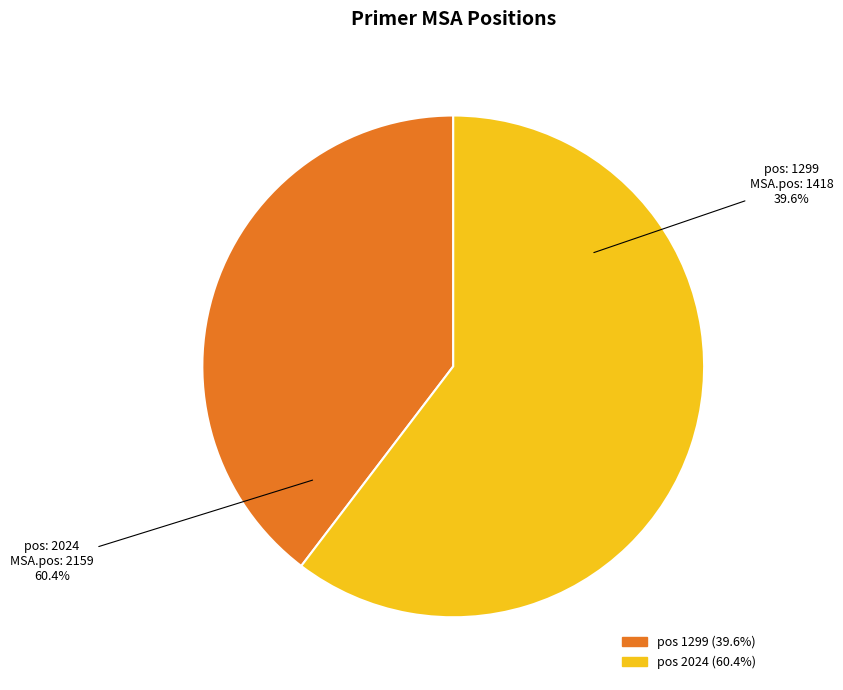

What is the change in value from 1299 to 2024?

+741